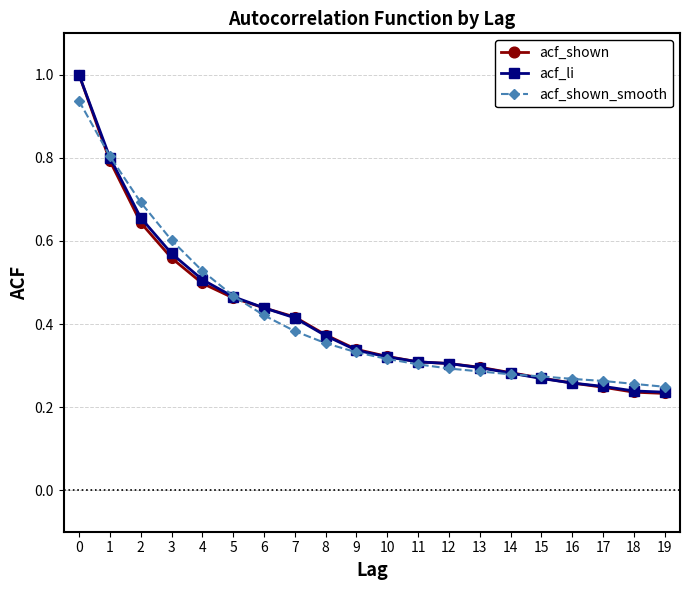

What is the greatest value displayed?

1.0